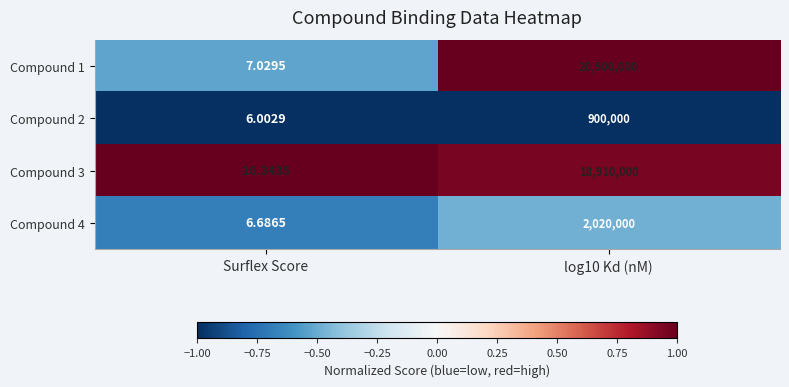

Which category has the lowest value in the Compound 3 series?

Surflex Score